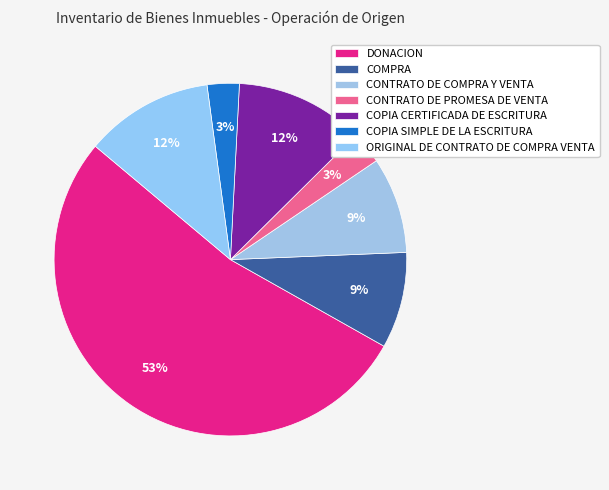

Rank the categories by value from lowest to highest.

CONTRATO DE PROMESA DE VENTA, COPIA SIMPLE DE LA ESCRITURA, COMPRA, CONTRATO DE COMPRA Y VENTA, COPIA CERTIFICADA DE ESCRITURA, ORIGINAL DE CONTRATO DE COMPRA VENTA, DONACION